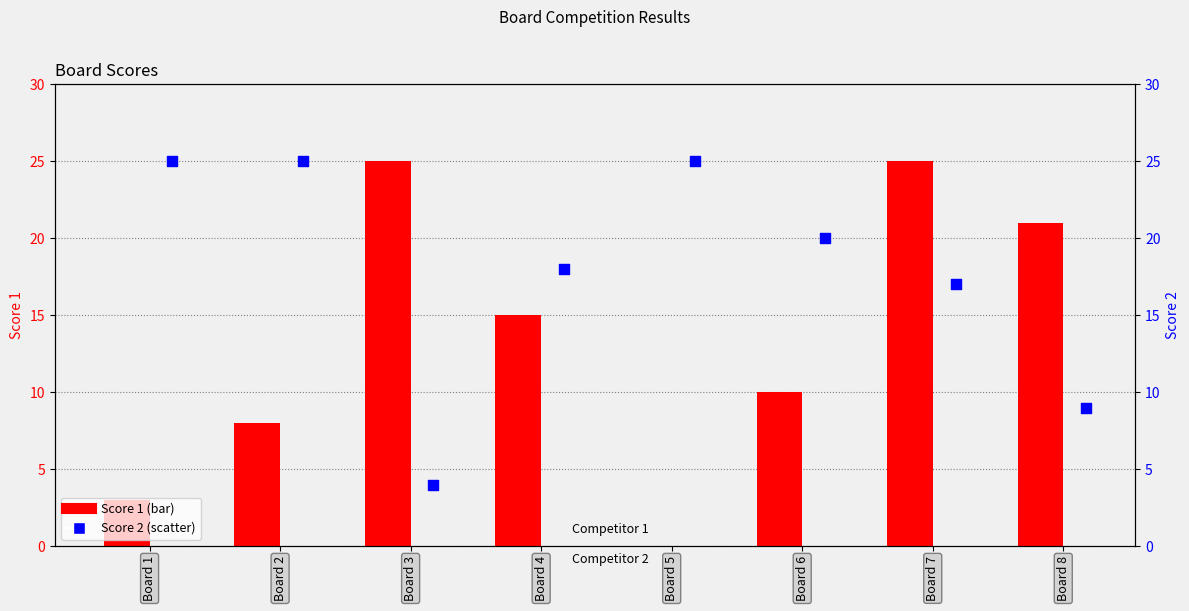

What are all the series names shown in the legend?

Score 1, Score 2